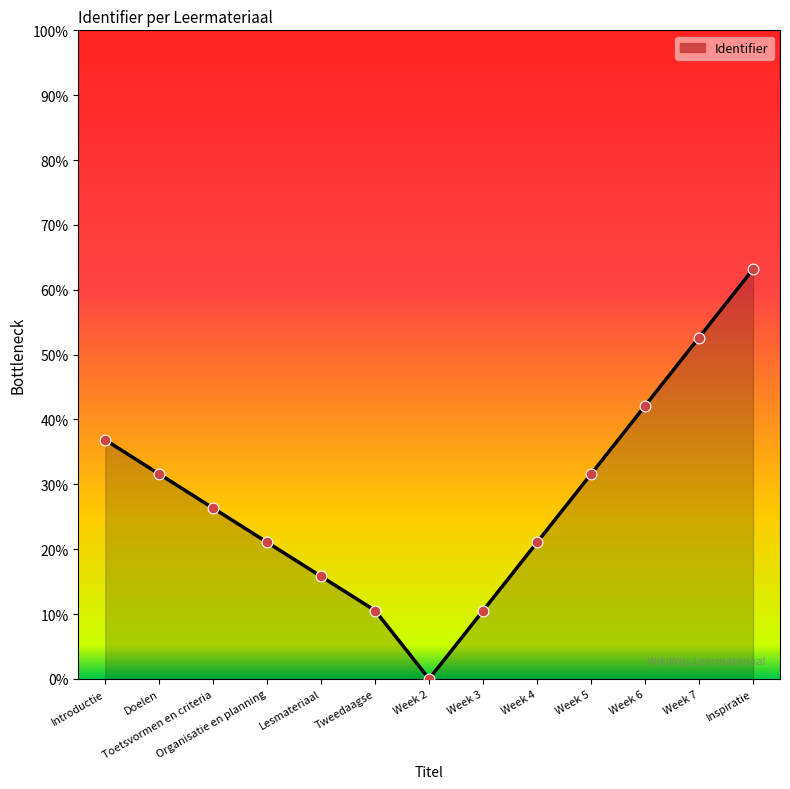

What is the change in value from Tweedaagse to Week 6?

+0.3